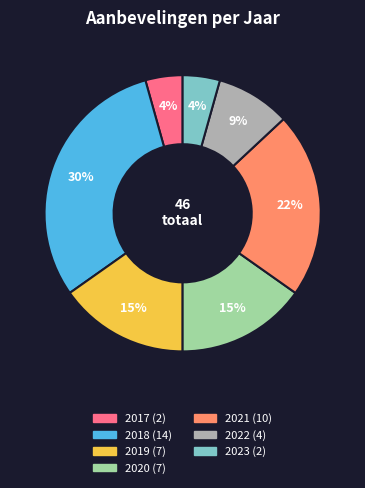

Which slice is the largest?

2018